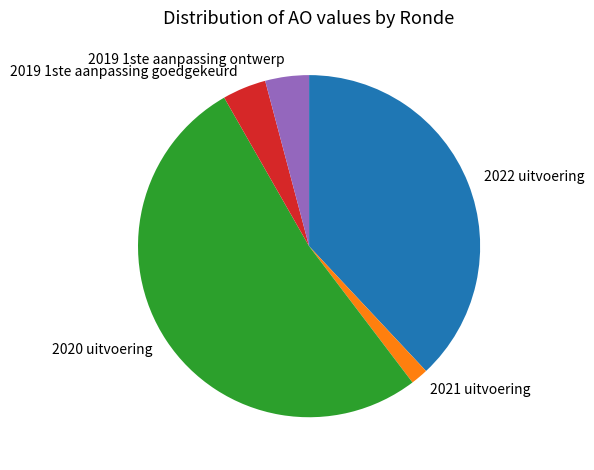

Is it true that 2019 1ste aanpassing goedgekeurd is 18% of the pie?

False